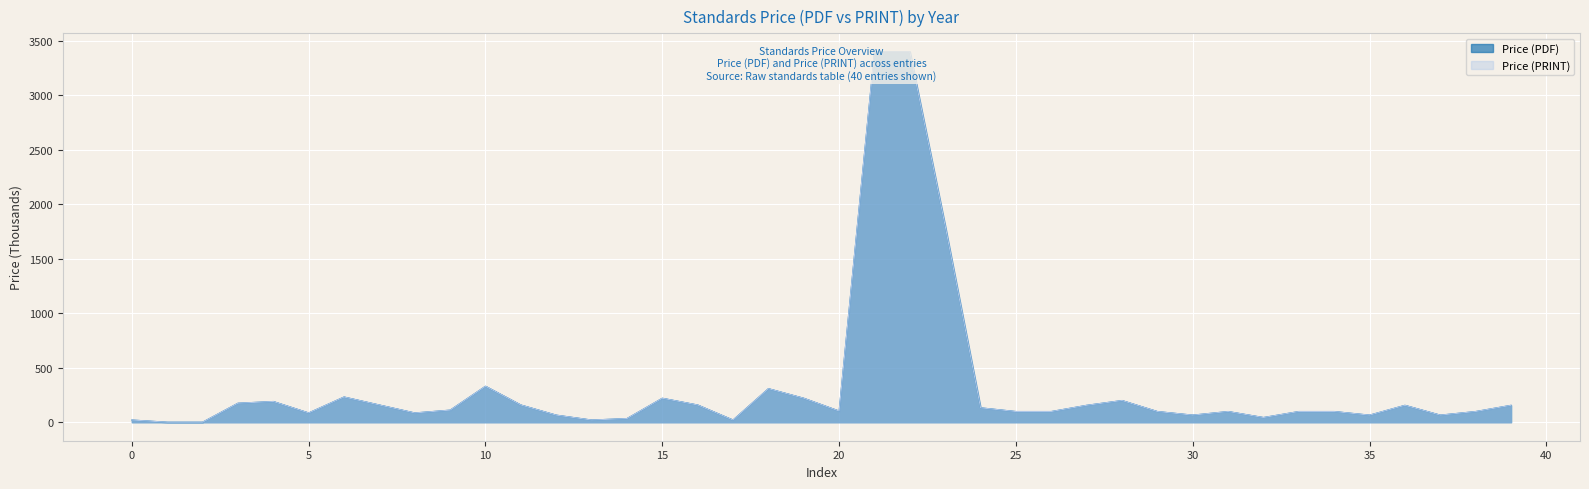

Which series has the largest total across all categories?

Price (PDF)